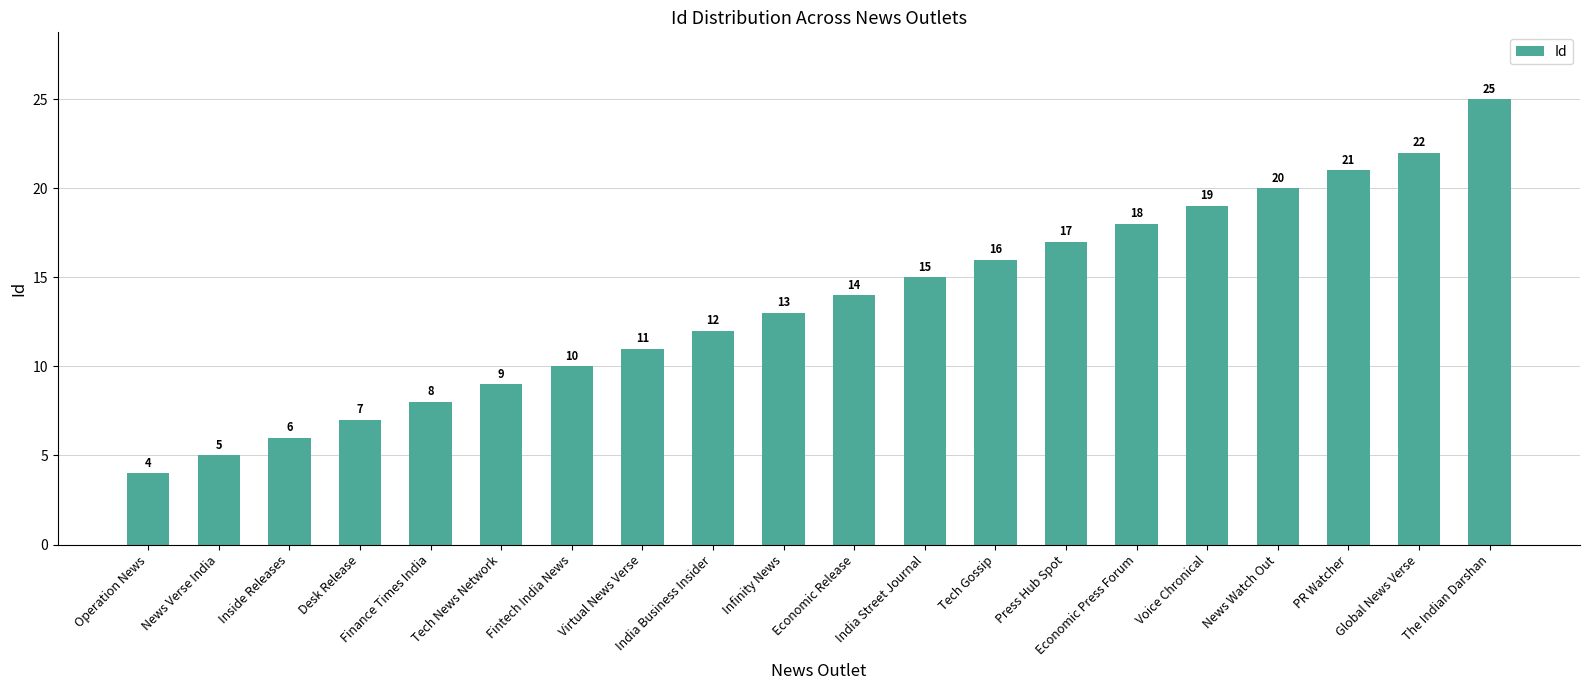

At which label is the value closest to 14?

Economic Release